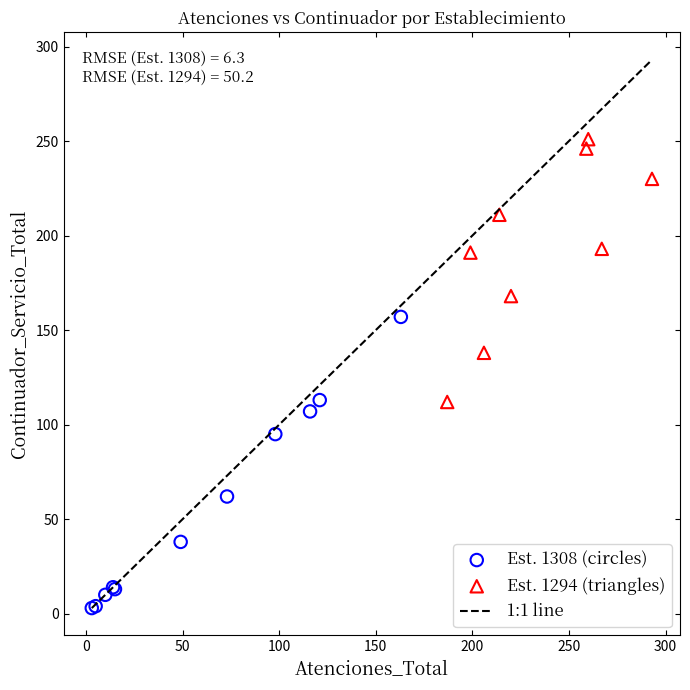

Which series has the largest Y range (max minus min)?

Est. 1308 (circles)